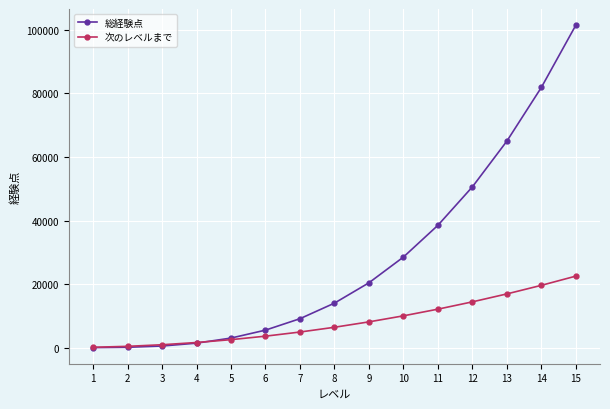

The value of 次のレベルまで at 15 is 31965. True or false?

False